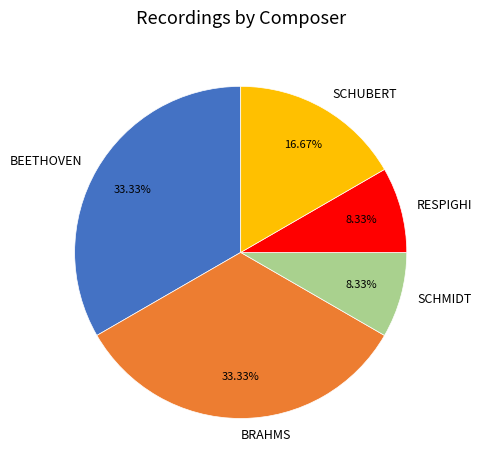

Approximately how many times larger is the value at SCHUBERT compared to SCHMIDT?

2.0